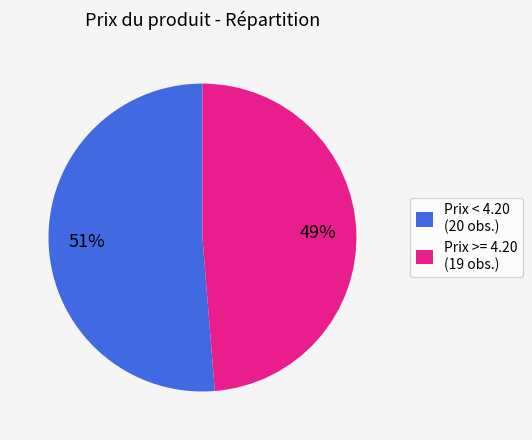

What percentage is the Prix >= 4.20 (19 obs.) slice, to the nearest percent?

49%